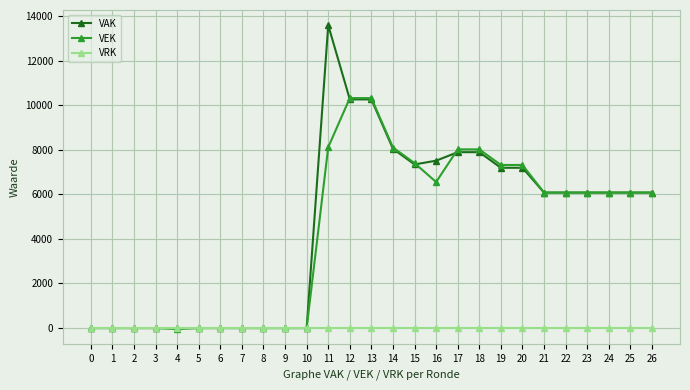

Rank the series by their maximum value, from lowest to highest.

VRK, VEK, VAK